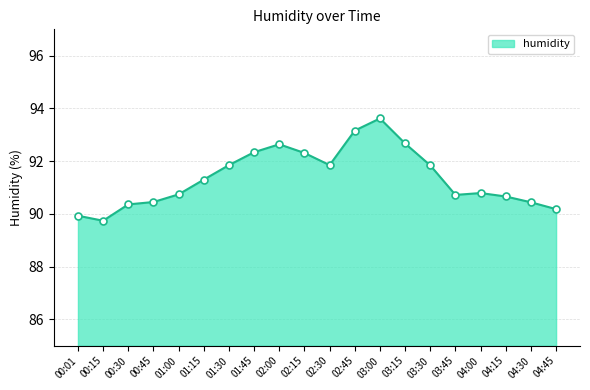

What is the sum of all values?

1827.6